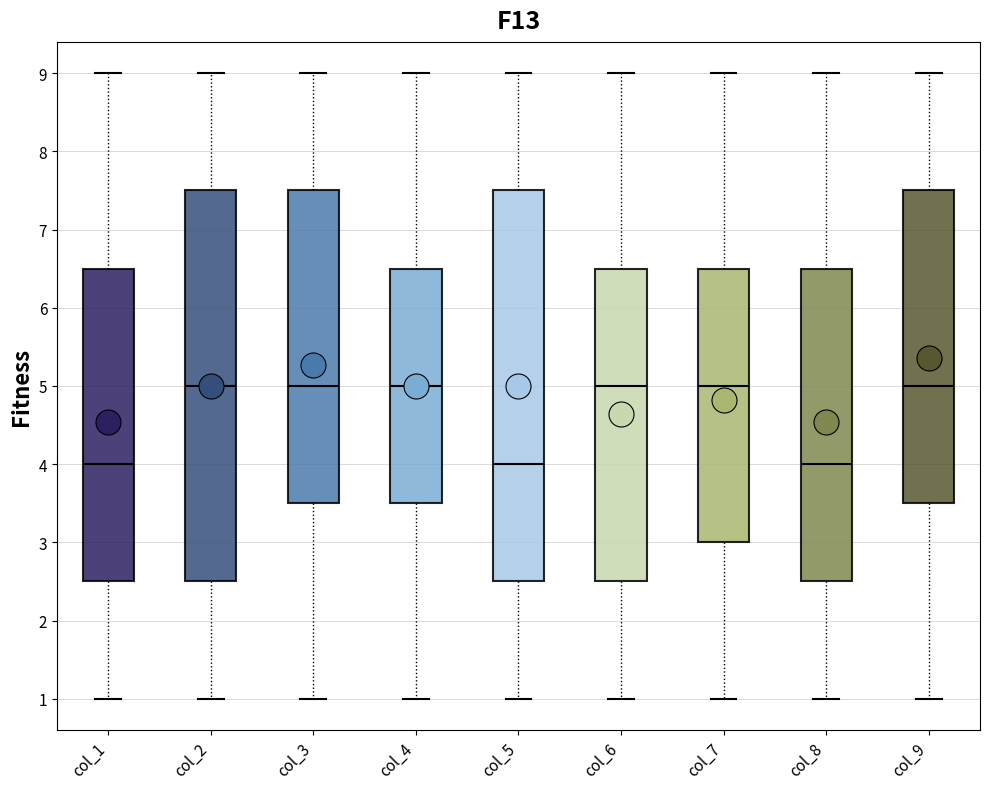

Reading left to right, read every box against the y-axis: the position of its median line, the range the box covers, and the ends of its whiskers. The values are not printed on the chart, so give them approximately, as read against the axis.

col_1: median 4.0, box 2.5 to 6.5, whiskers 1.0 to 9.0
col_2: median 5.0, box 2.5 to 7.5, whiskers 1.0 to 9.0
col_3: median 5.0, box 3.5 to 7.5, whiskers 1.0 to 9.0
col_4: median 5.0, box 3.5 to 6.5, whiskers 1.0 to 9.0
col_5: median 4.0, box 2.5 to 7.5, whiskers 1.0 to 9.0
col_6: median 5.0, box 2.5 to 6.5, whiskers 1.0 to 9.0
col_7: median 5.0, box 3.0 to 6.5, whiskers 1.0 to 9.0
col_8: median 4.0, box 2.5 to 6.5, whiskers 1.0 to 9.0
col_9: median 5.0, box 3.5 to 7.5, whiskers 1.0 to 9.0